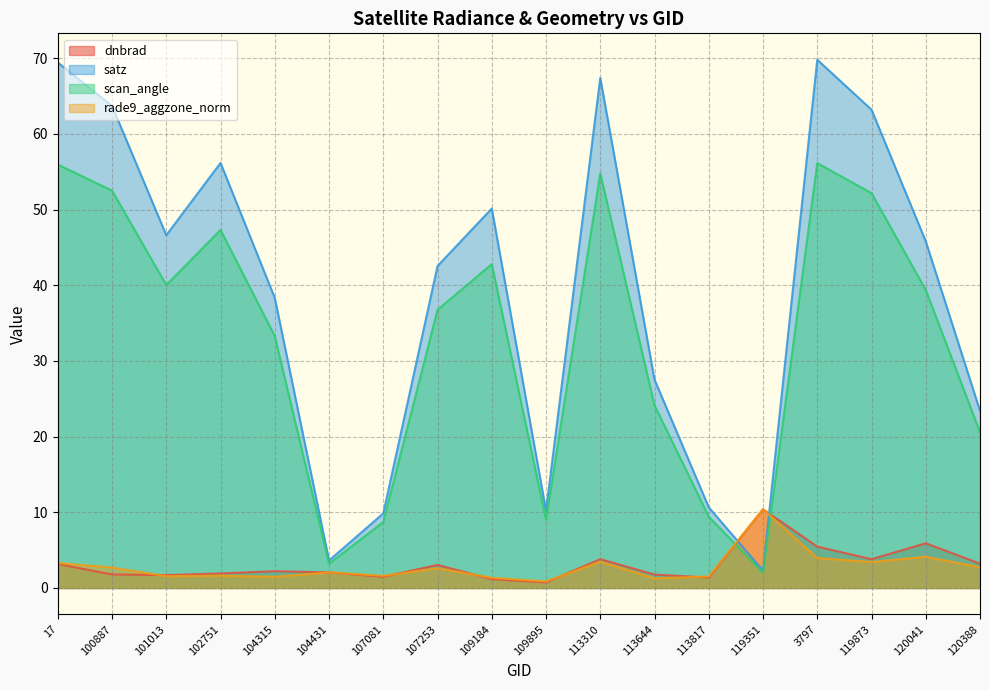

After their last crossing, which series has the higher values: satz or rade9_aggzone_norm?

satz